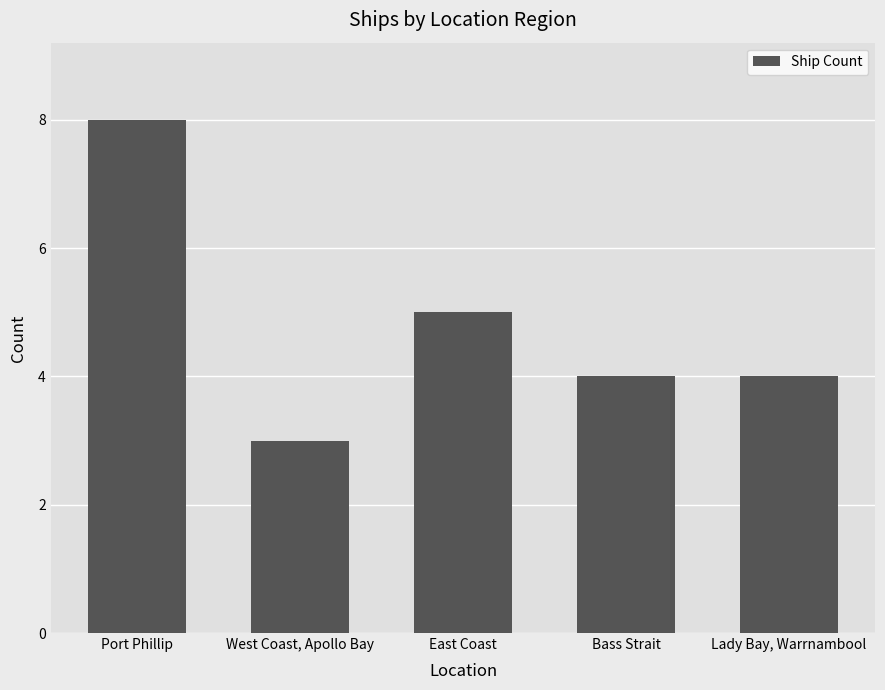

Reading right to left, what are all the values shown in this chart?

4	4	5	3	8